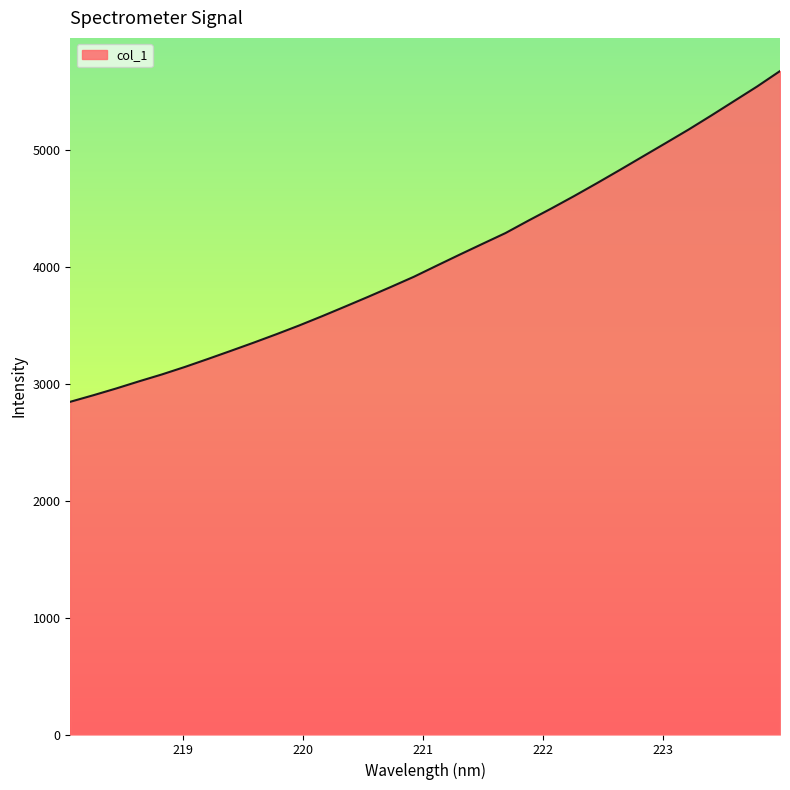

Reading left to right, transcribe all the data shown in this chart.

2843.9	2899.4	2957.4	3018.7	3077.7	3141.6	3209.4	3278.7	3349.1	3421.7	3496.9	3576.2	3658.0	3741.0	3825.9	3912.5	4007.6	4101.7	4194.2	4286.0	4392.2	4495.6	4602.3	4712.7	4825.6	4940.3	5054.8	5170.3	5291.2	5415.0	5538.8	5670.6